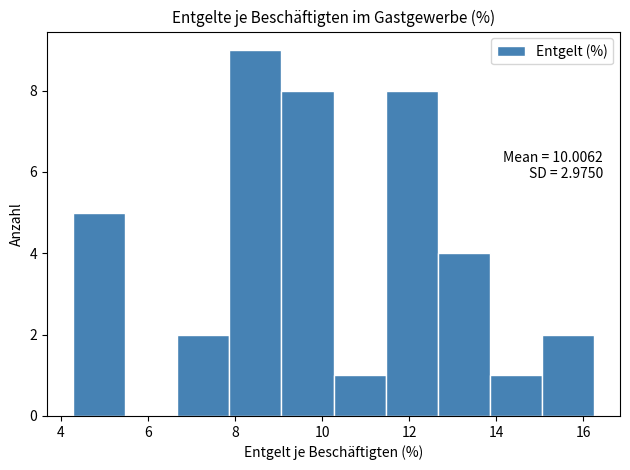

Which range on the x-axis has the tallest bar?

7.8 to 9.0